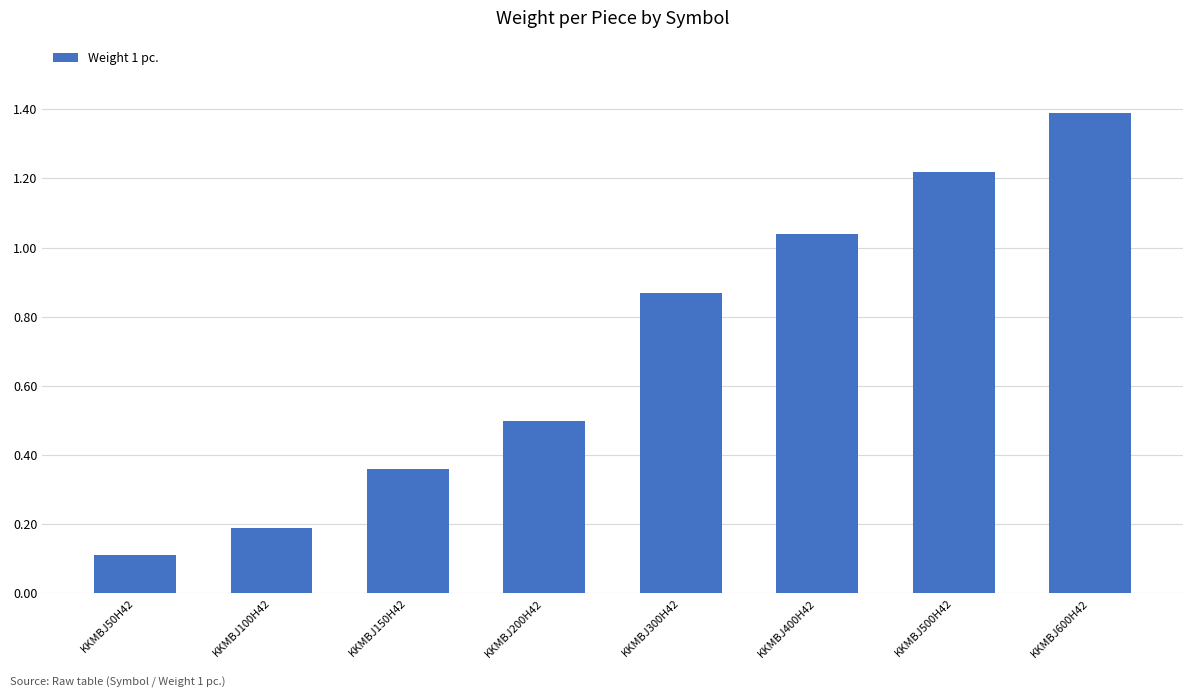

What is the label of the 4th bar from the left?

KKMBJ200H42